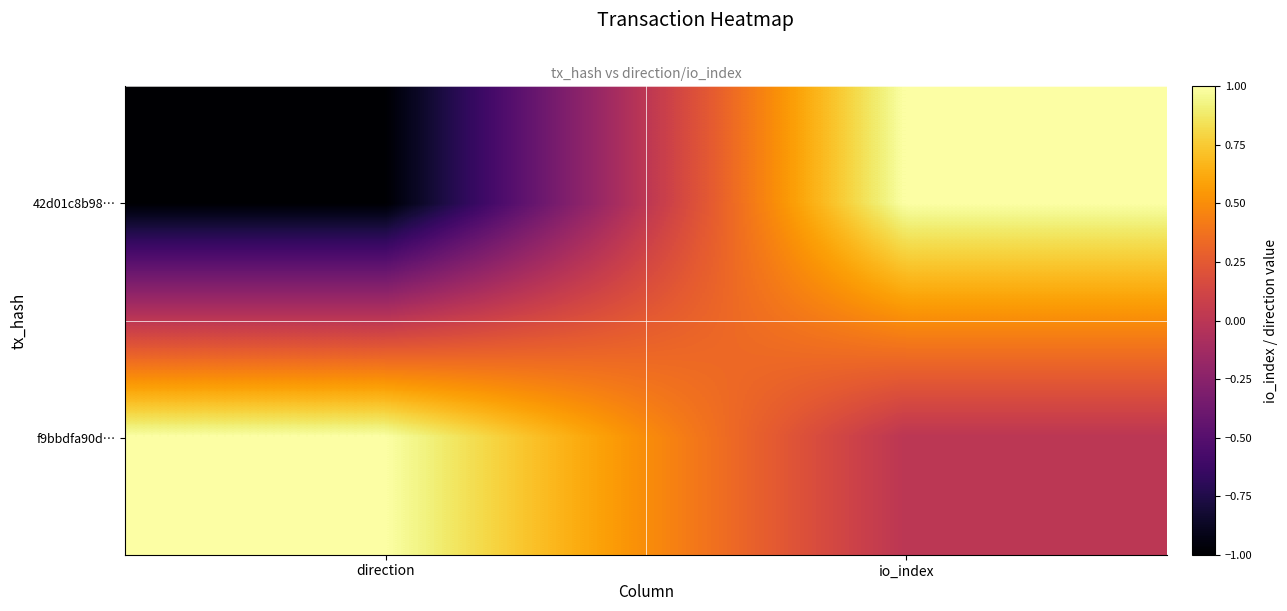

Rank the series by their average value, from lowest to highest.

42d01c8b98…, f9bbdfa90d…